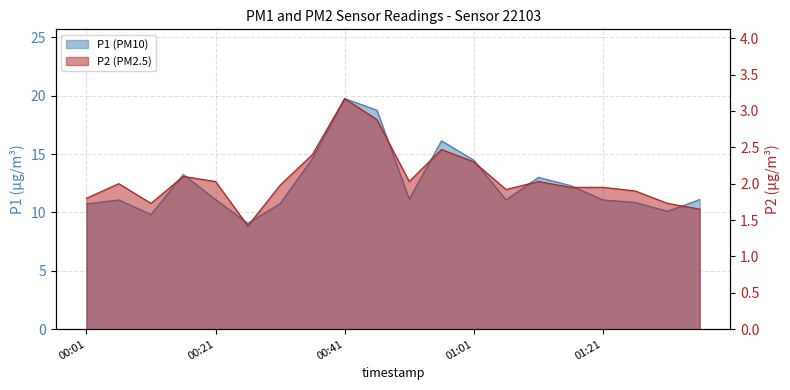

List the labels in order of P2 value, largest first.

00:41, 00:46, 00:56, 00:36, 01:01, 00:16, 00:21, 00:51, 01:11, 00:06, 00:31, 01:16, 01:21, 01:06, 01:26, 00:01, 00:11, 01:31, 01:36, 00:26